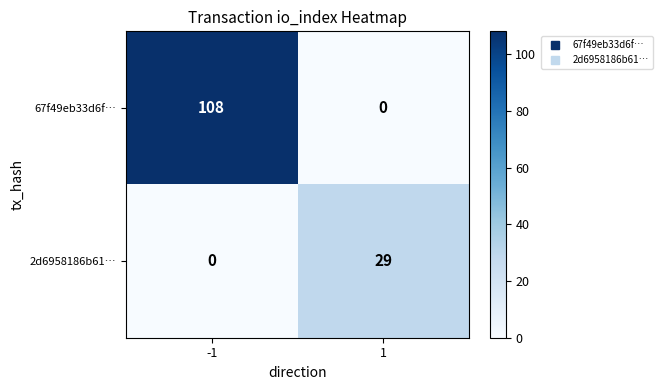

What is the approximate value of 2d6958186b61… at 1, to the nearest 5?

30